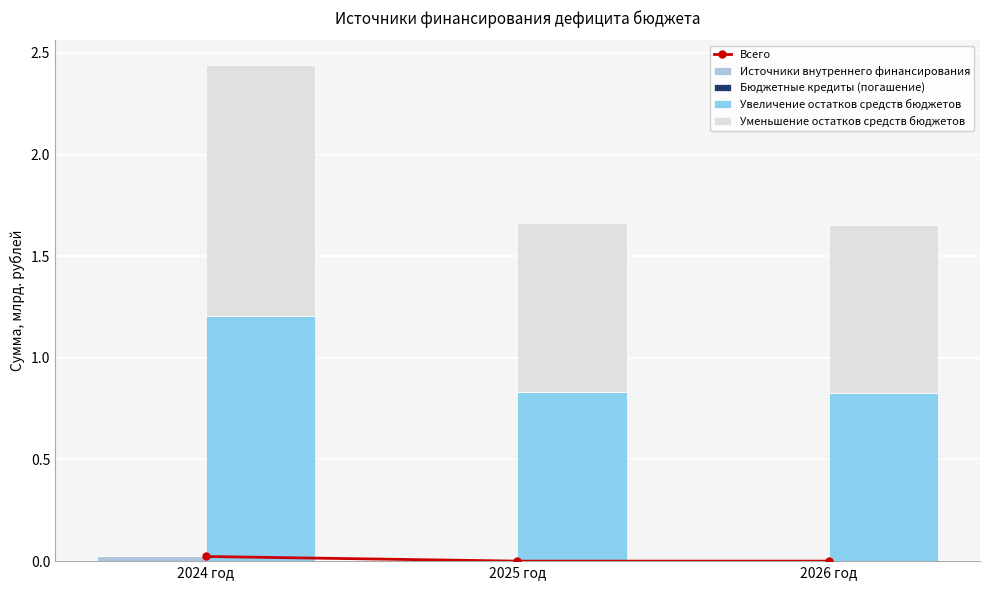

How many groups of bars are there?

3